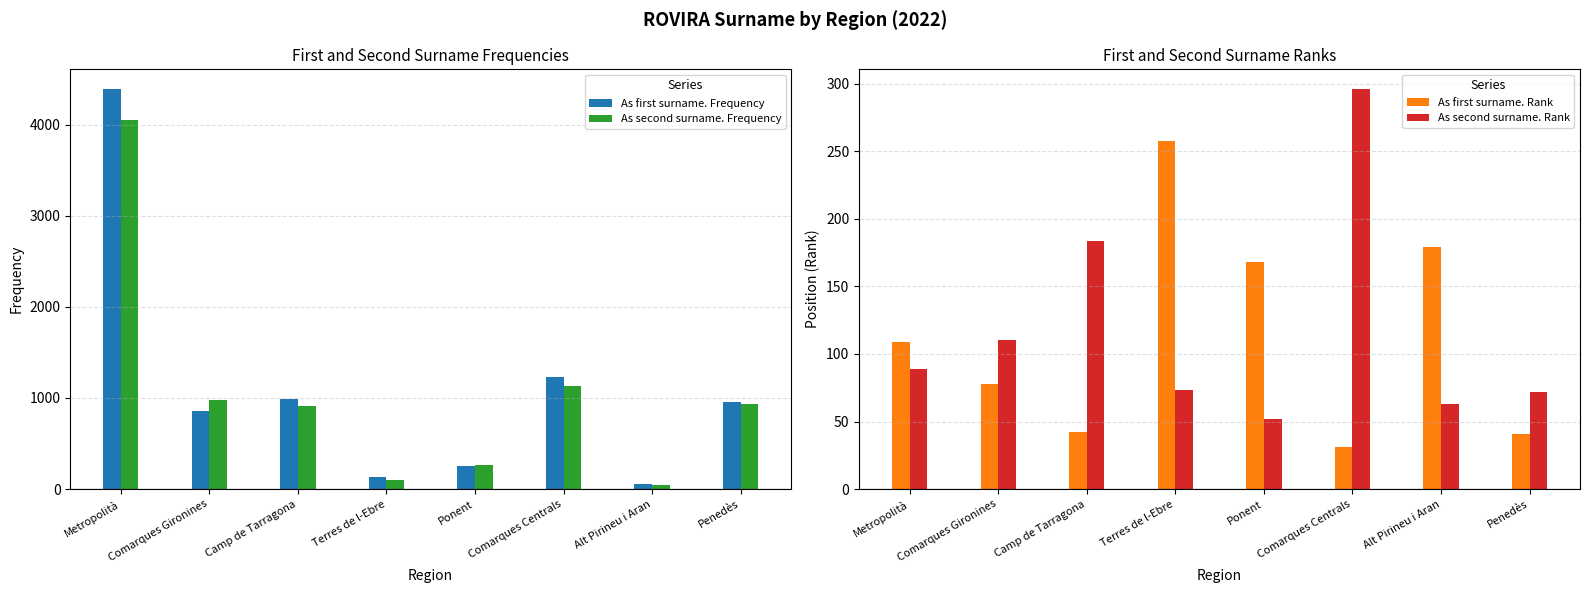

What is the approximate value of As first surname. Frequency at Camp de Tarragona, to the nearest 50?

1000